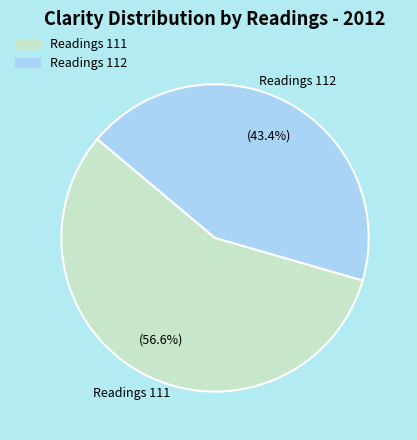

Is there a majority slice in this chart?

Yes